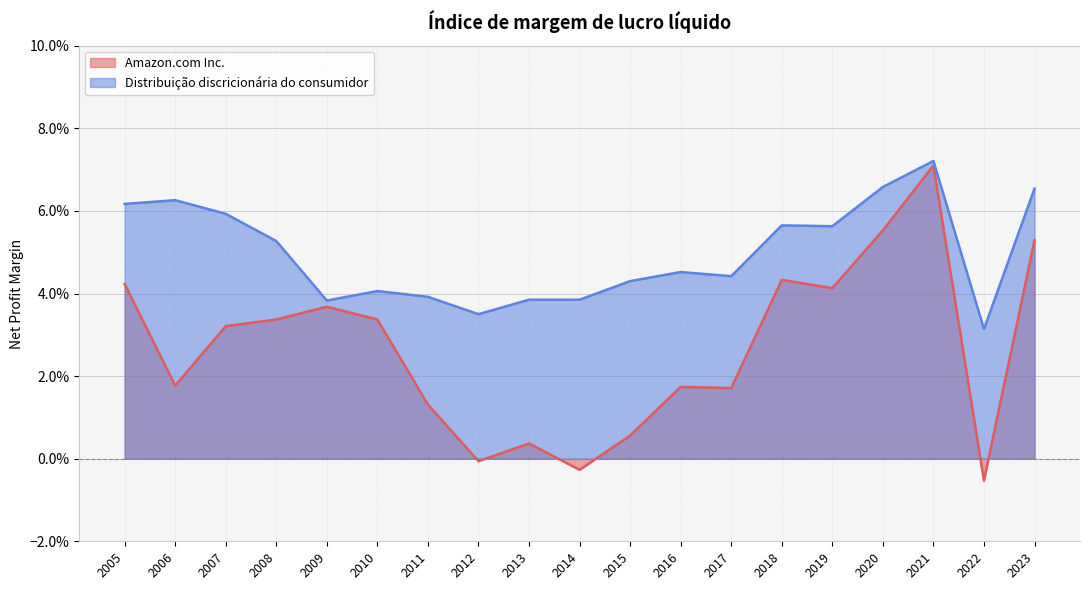

Which category has the lowest value in the Amazon.com Inc. series?

2022